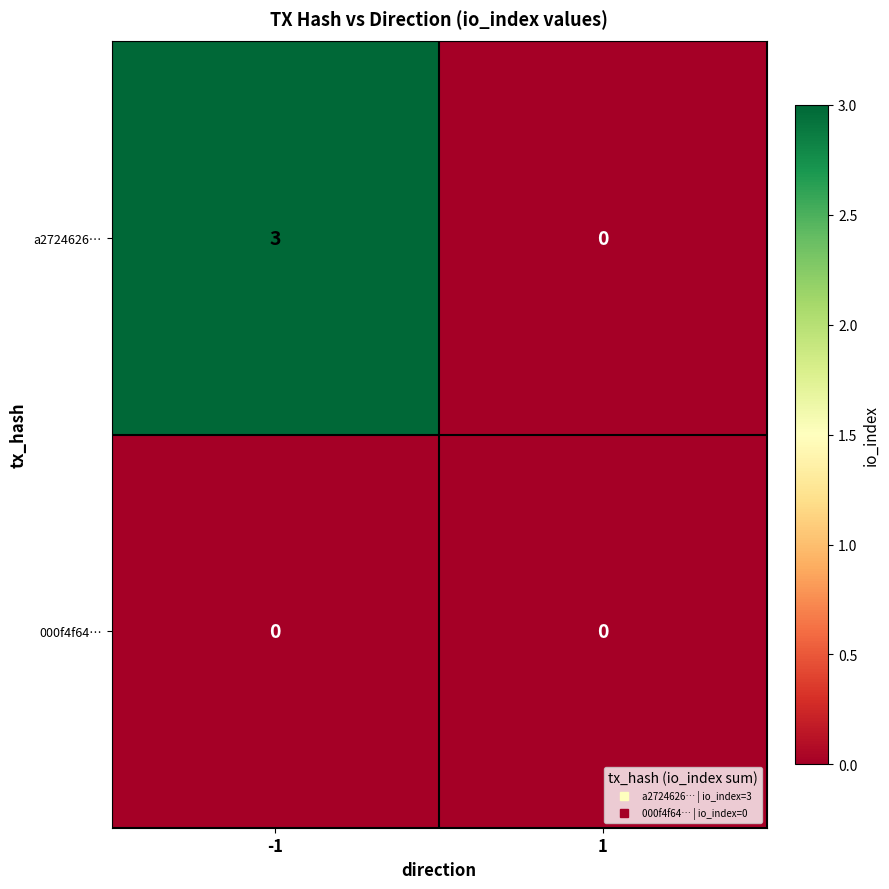

Is the value of a2724626… at -1 greater than the value of 000f4f64… at -1?

Yes